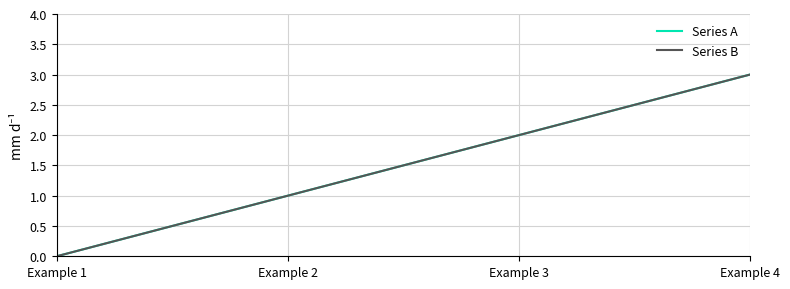

Does the chart have visible grid lines?

Yes